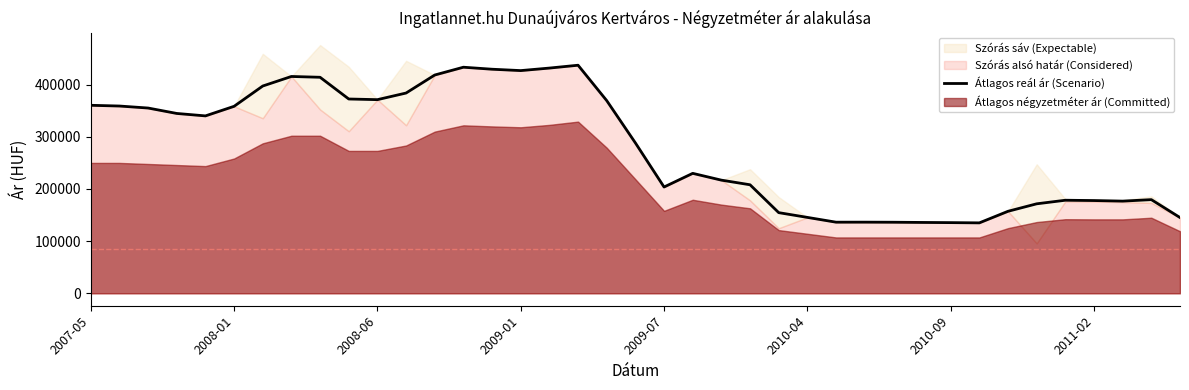

The chart shows a value of 215135 at 29. True or false?

False